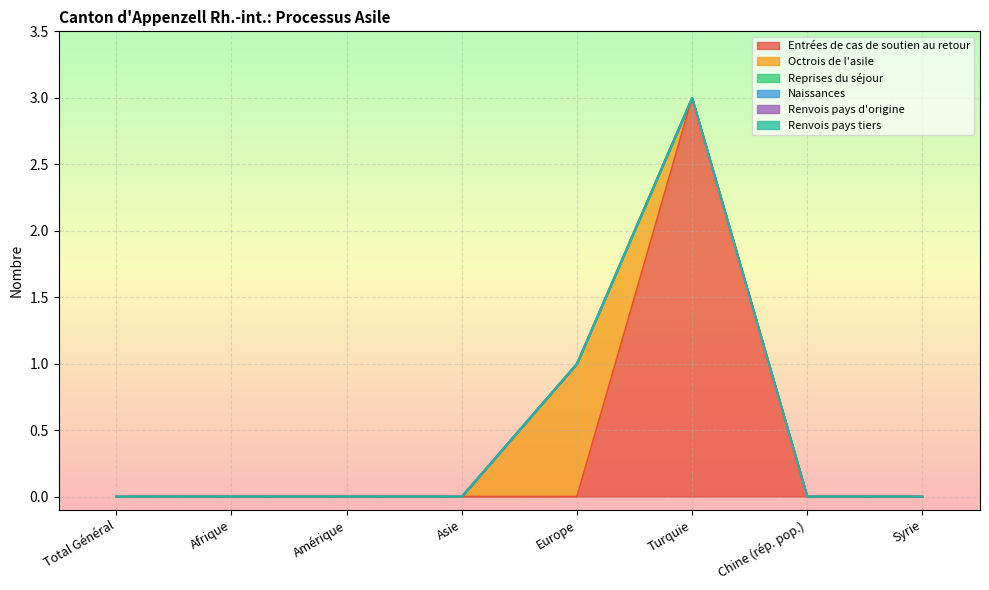

Which label corresponds to the largest value in the chart?

Turquie